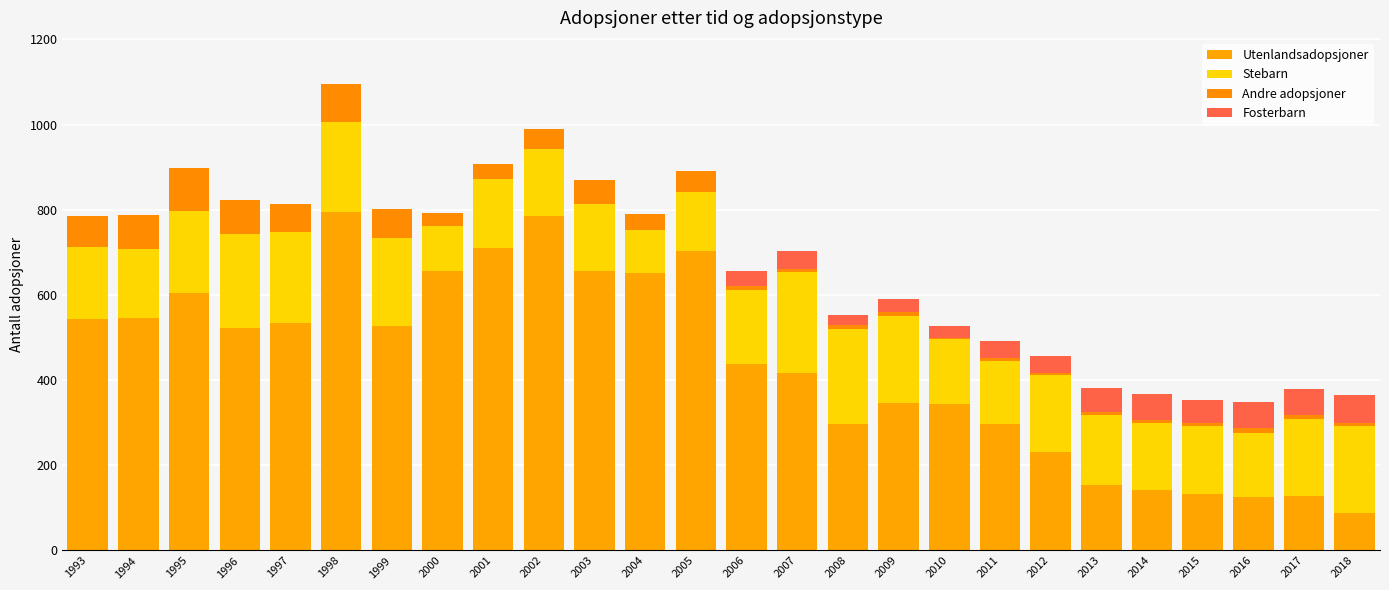

The value of Utenlandsadopsjoner at 2018 is 130. True or false?

False